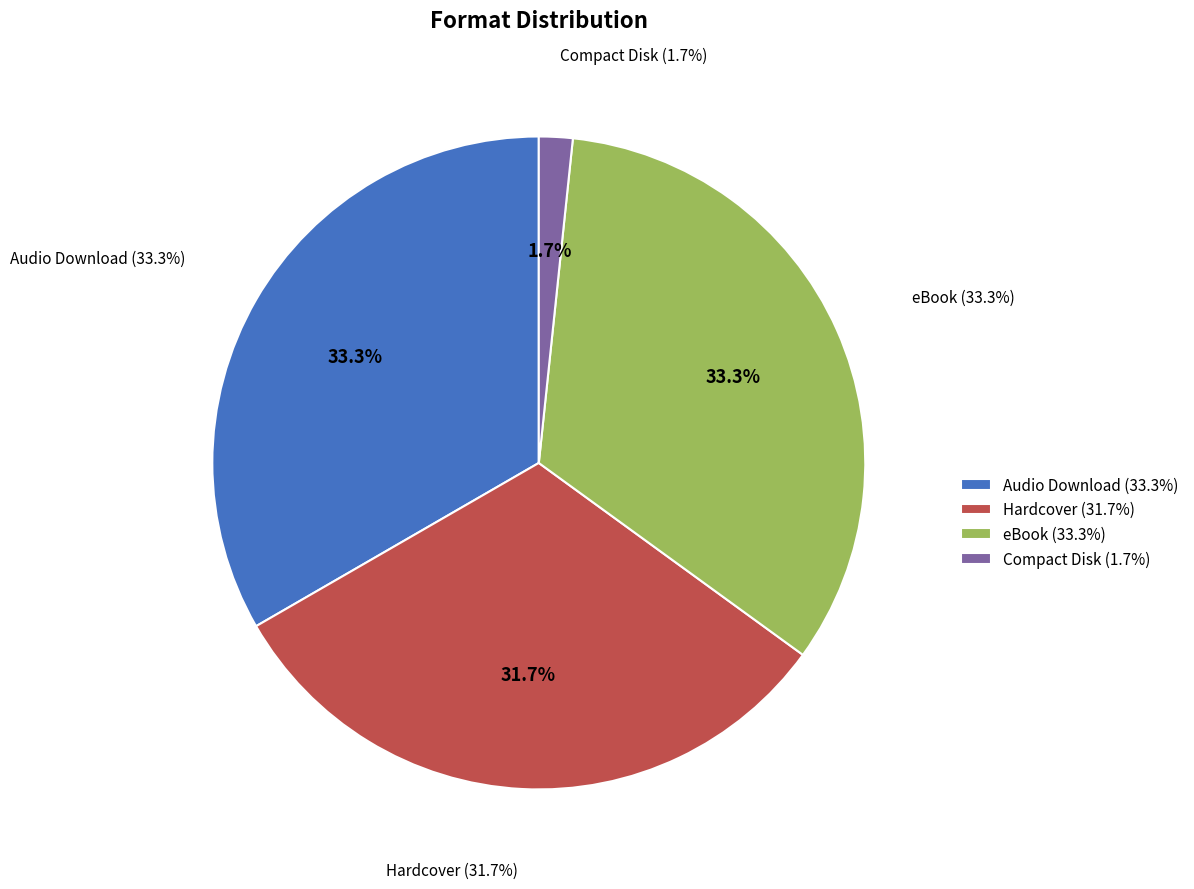

True or false: Audio Download accounts for 24% of the total.

False